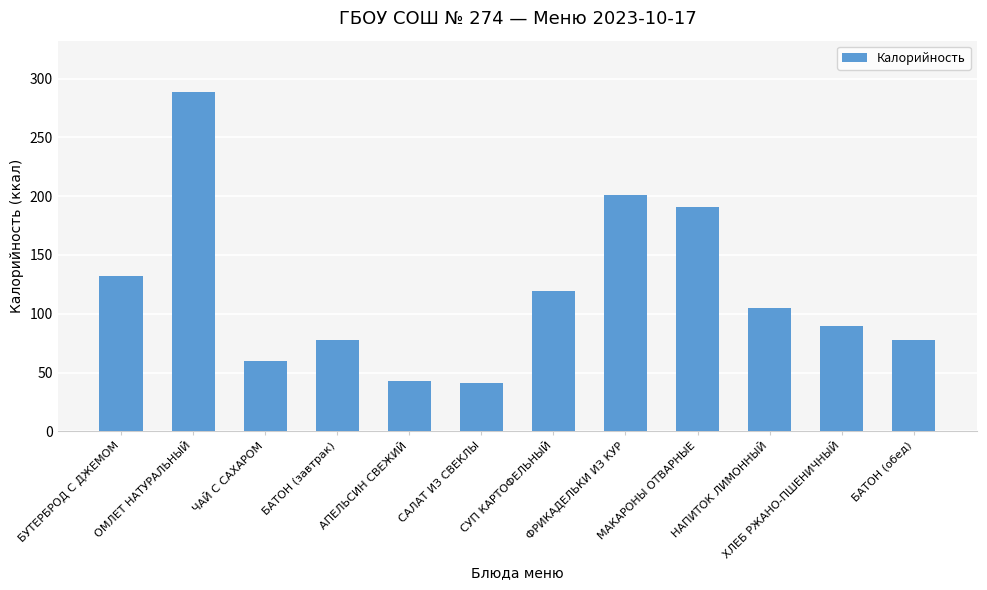

Does the chart contain any negative values?

No